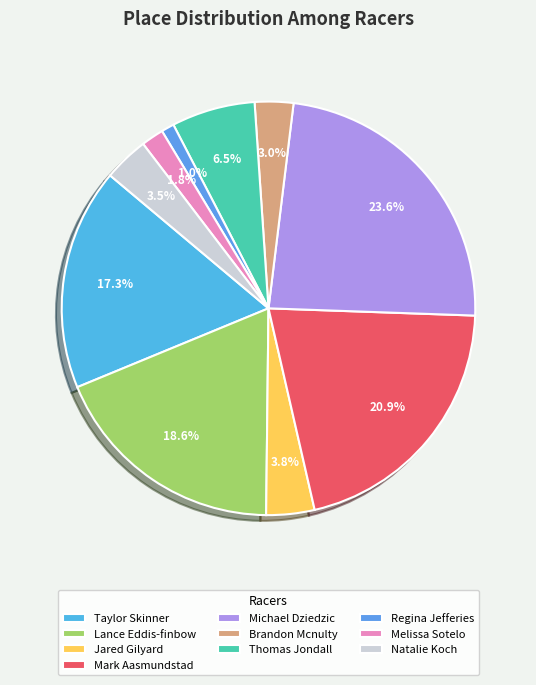

How many segments does this pie chart have?

10